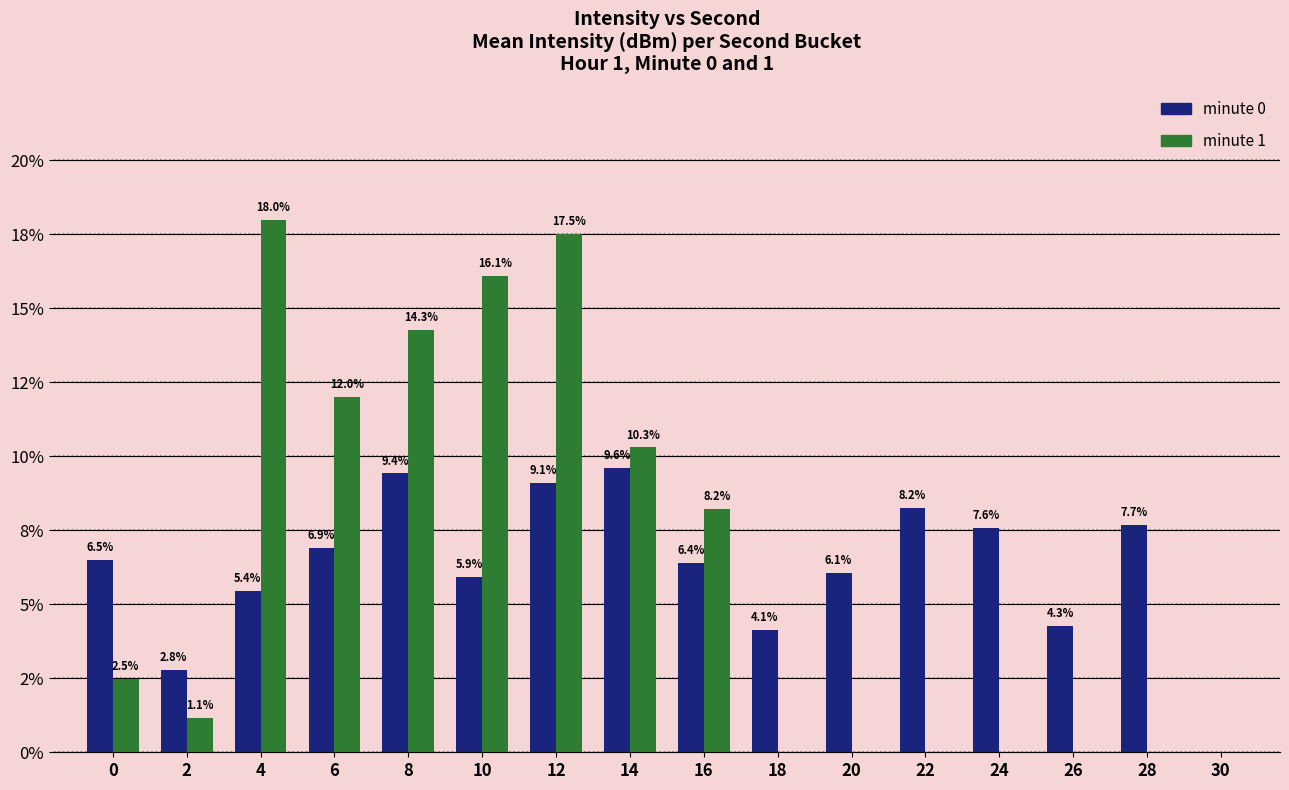

True or false: minute 0 has a value of 0.0 at 30.

True